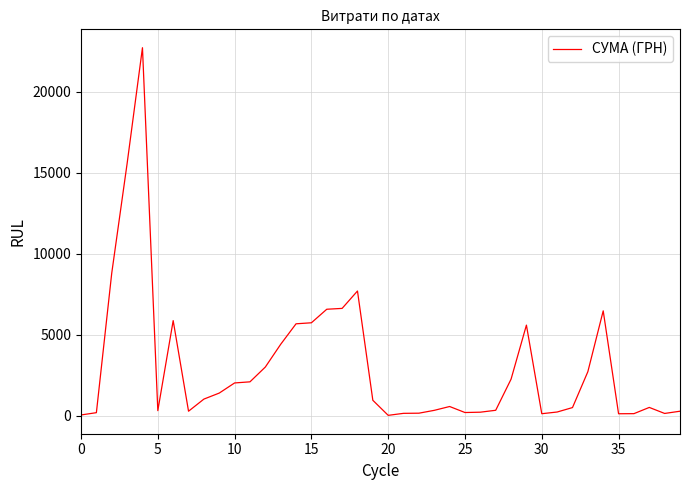

What is the difference between the second highest and second lowest values?

15531.5